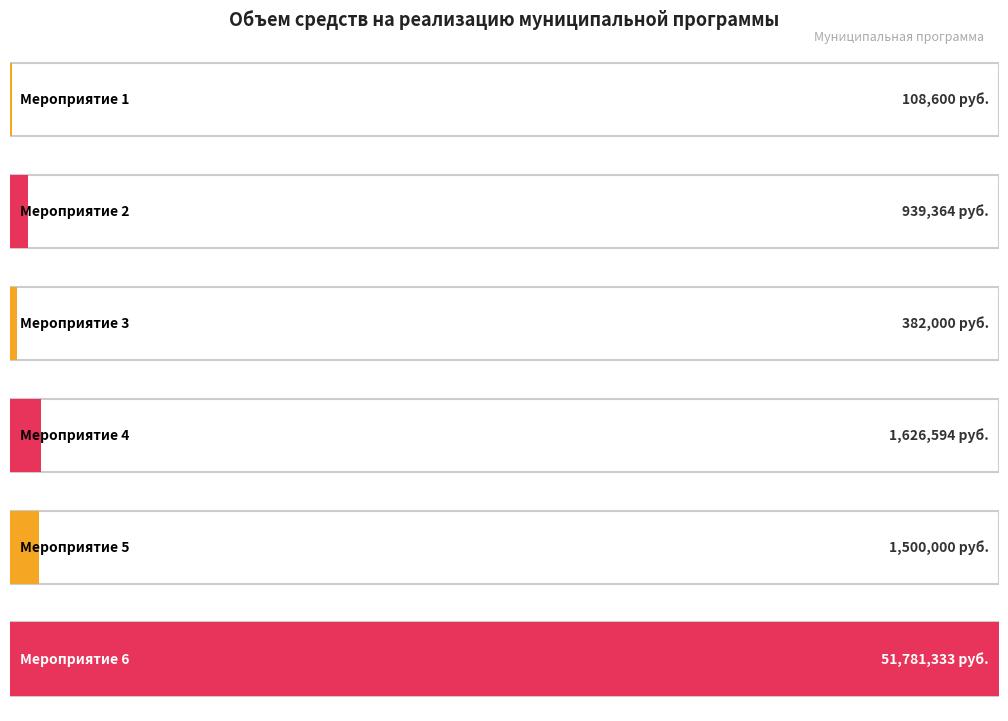

What is the sum of all средства местных бюджетов values?

56337890.7